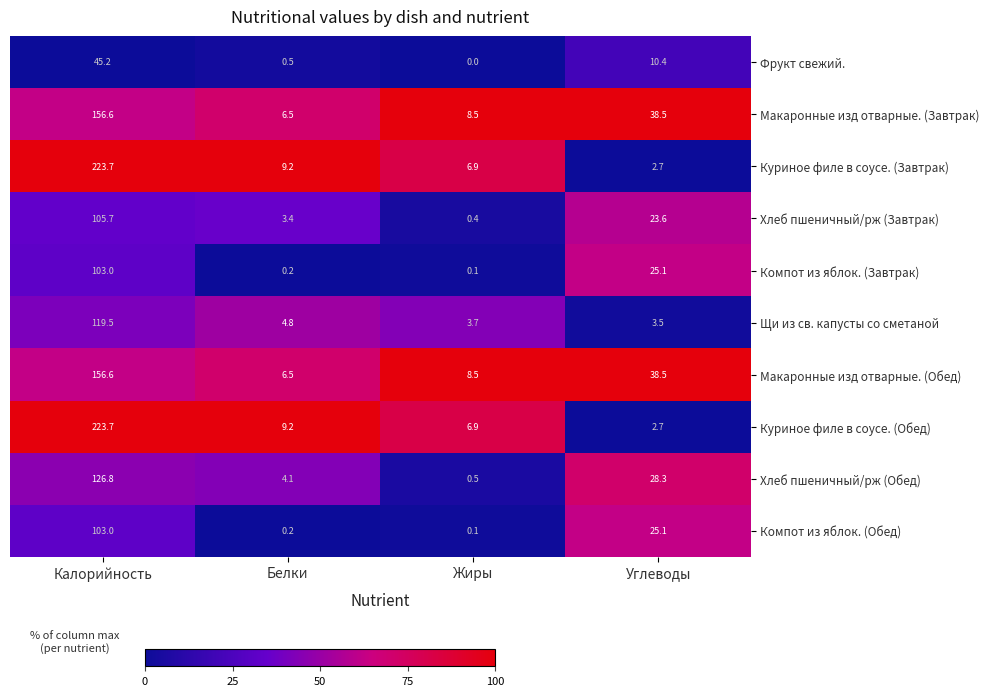

What is the difference between the Макаронные изд отварные. (Обед) values at Белки and Углеводы?

32.0